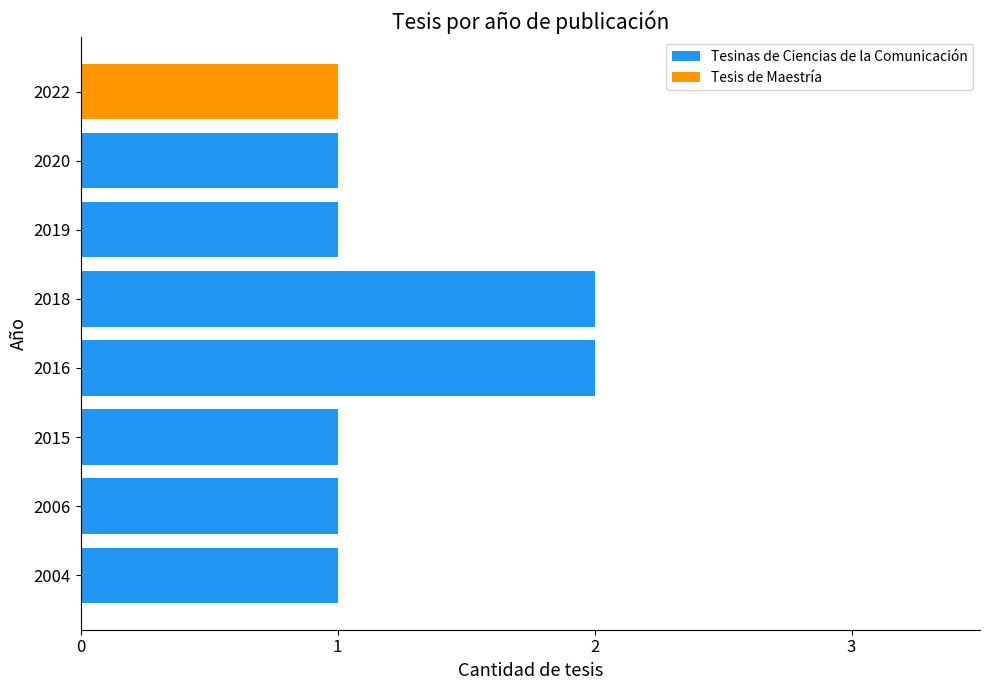

Is it true that Tesinas de Ciencias de la Comunicación equals 1 at 2018?

False